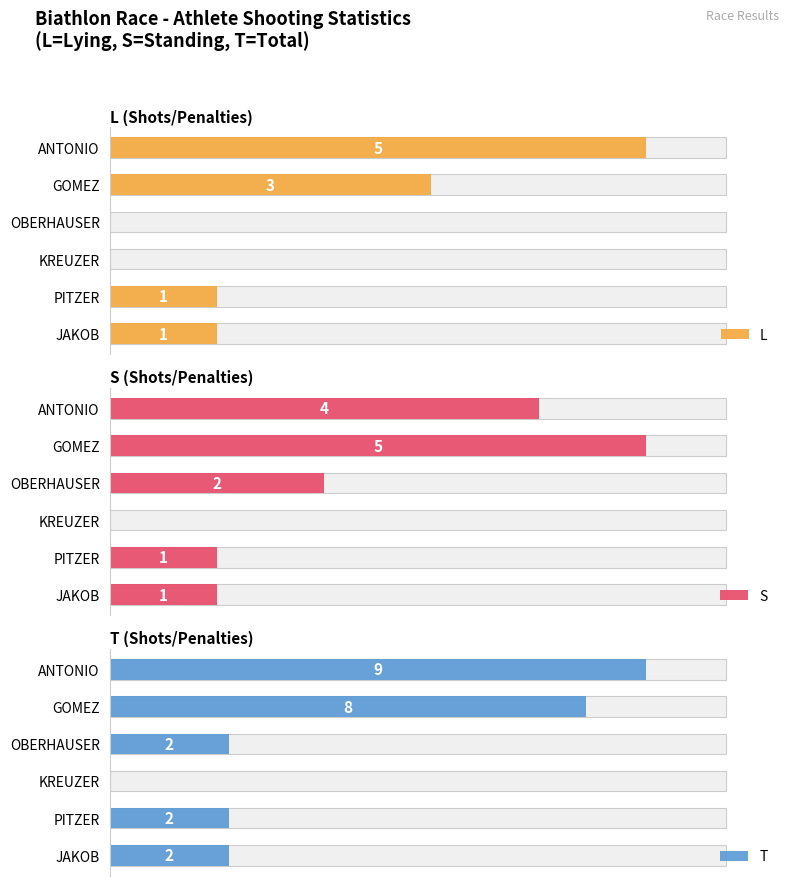

Rank the series by their average value, from lowest to highest.

L, S, T